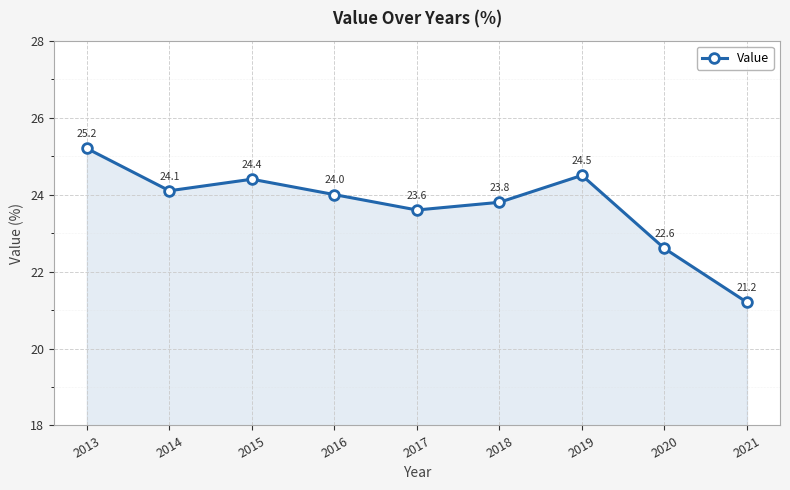

Does the chart display data point markers on the line(s)?

Yes